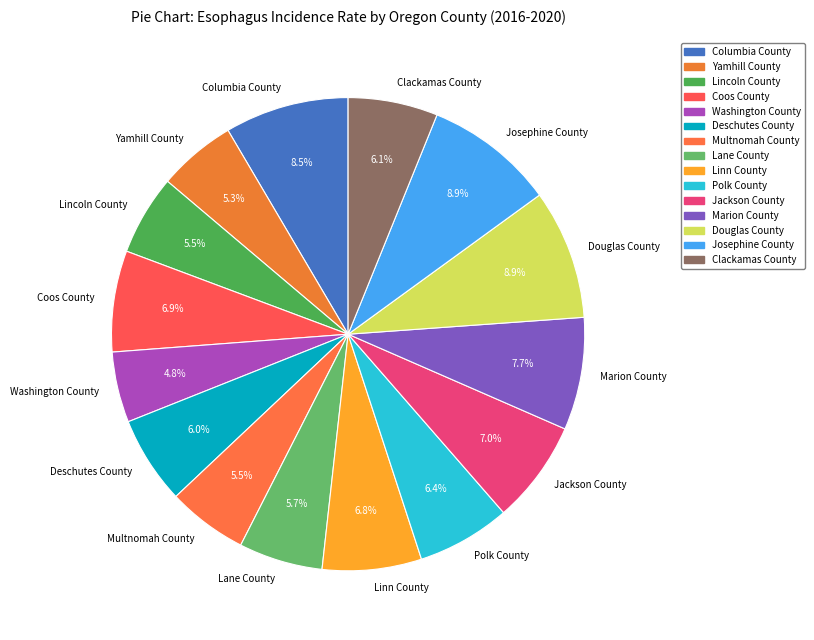

Is it true that Multnomah County is 1% of the pie?

False